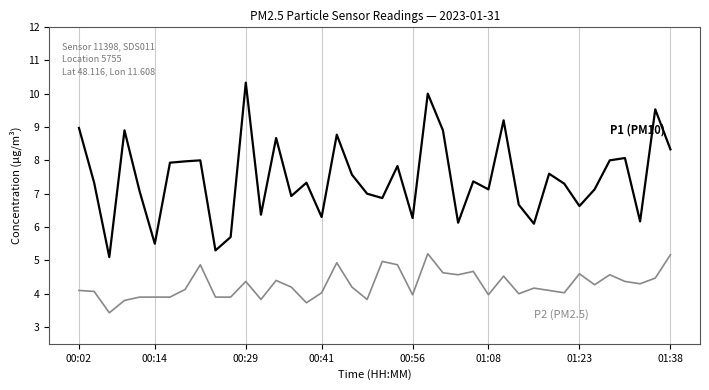

What is the greatest value displayed?

10.3